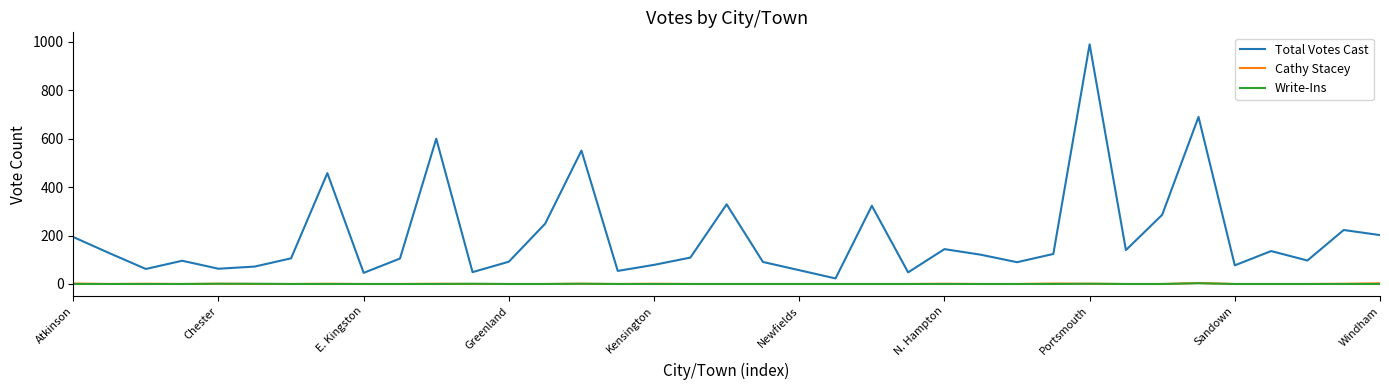

Which series has the largest total across all categories?

Total Votes Cast